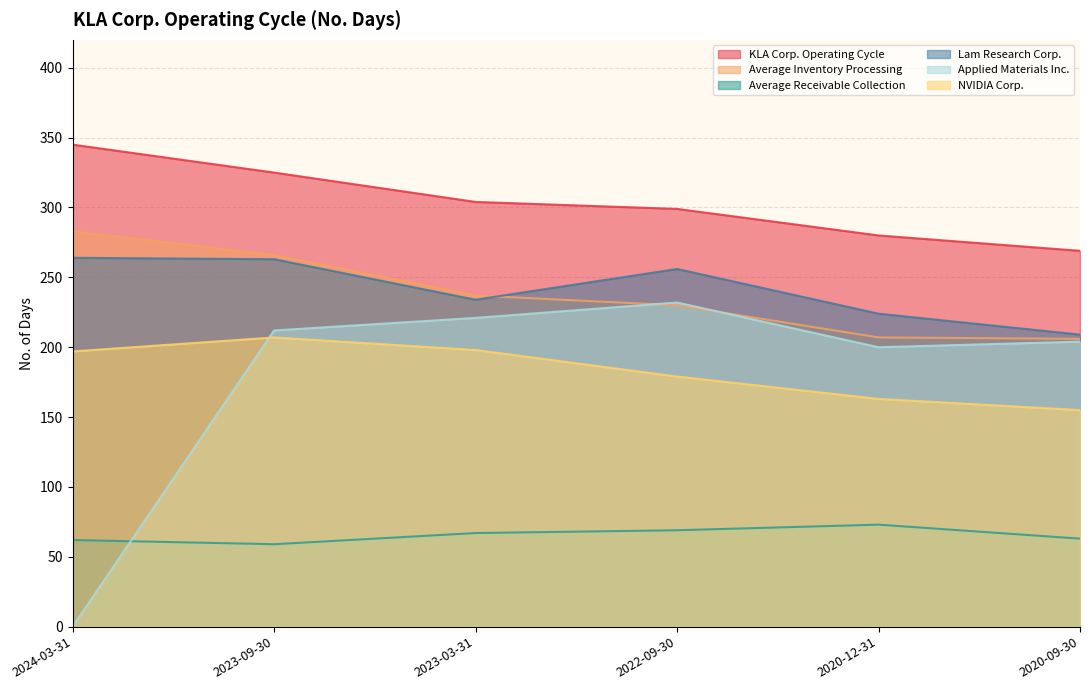

What is the total value across all series at 2022-09-30?

1265